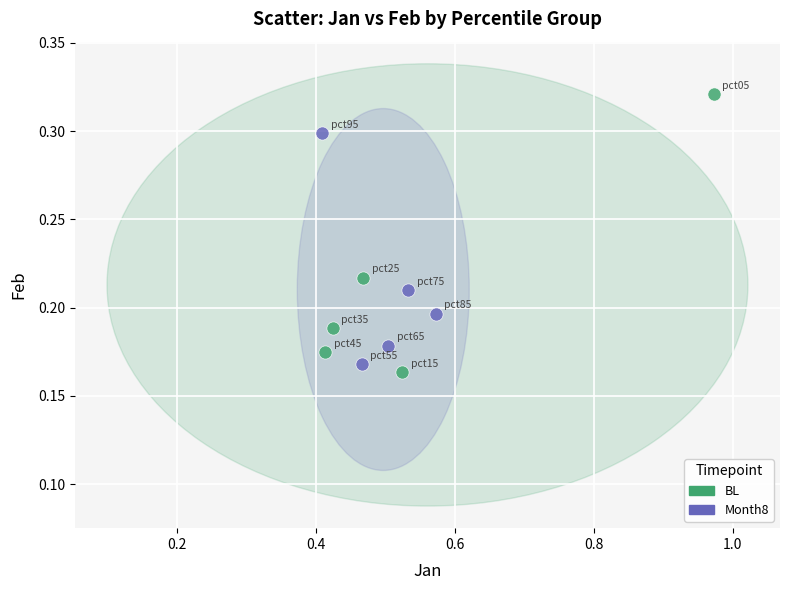

Which series has the widest spread of Y values?

BL